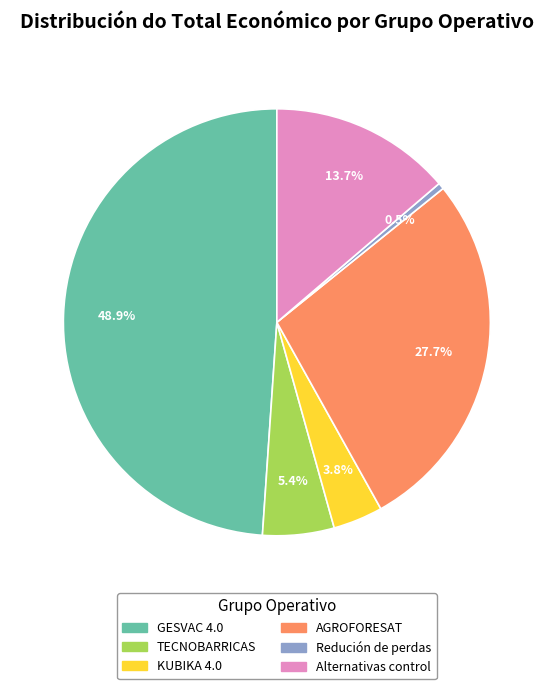

The GESVAC 4.0 slice represents 55% of the pie. True or false?

False